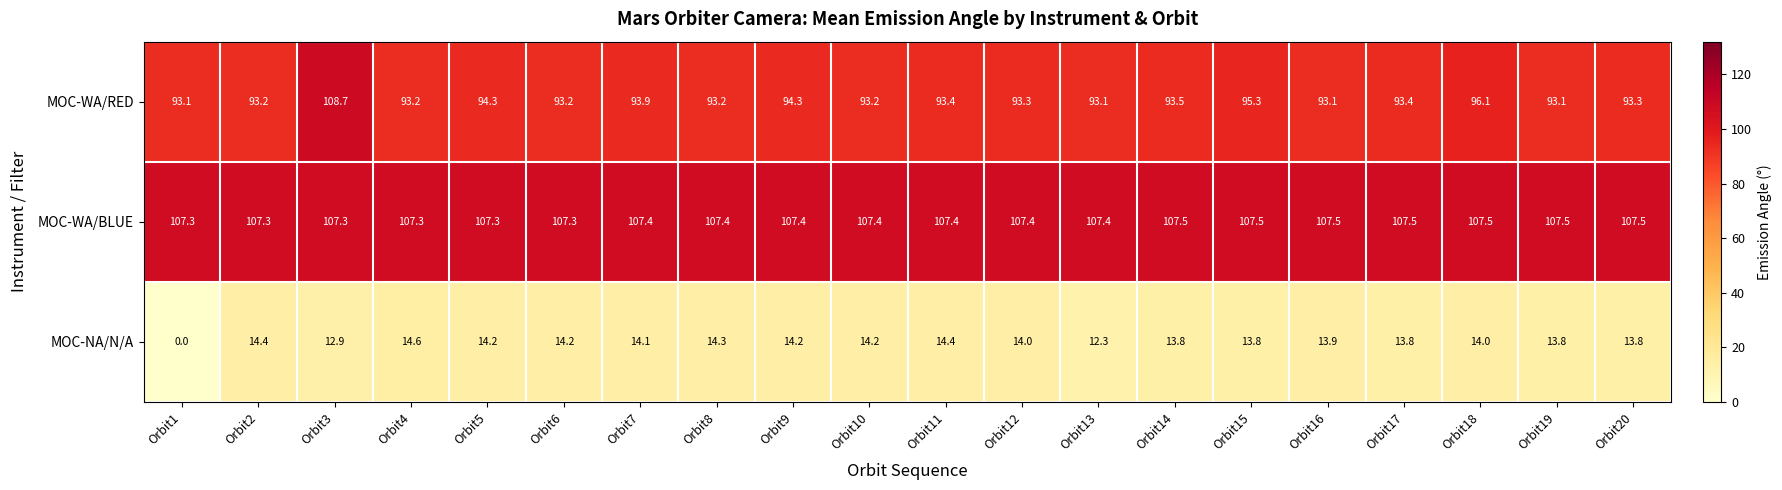

What is the average value of the MOC-WA/RED series?

94.4